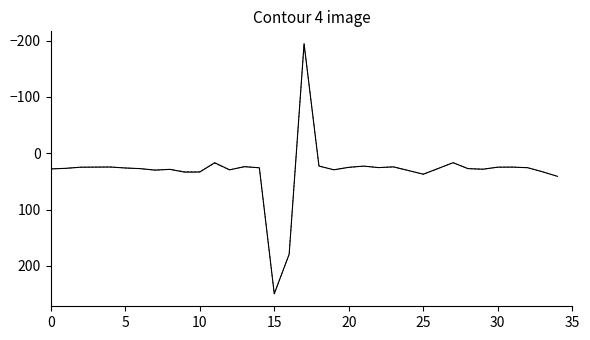

What is the smallest value displayed?

-194.3